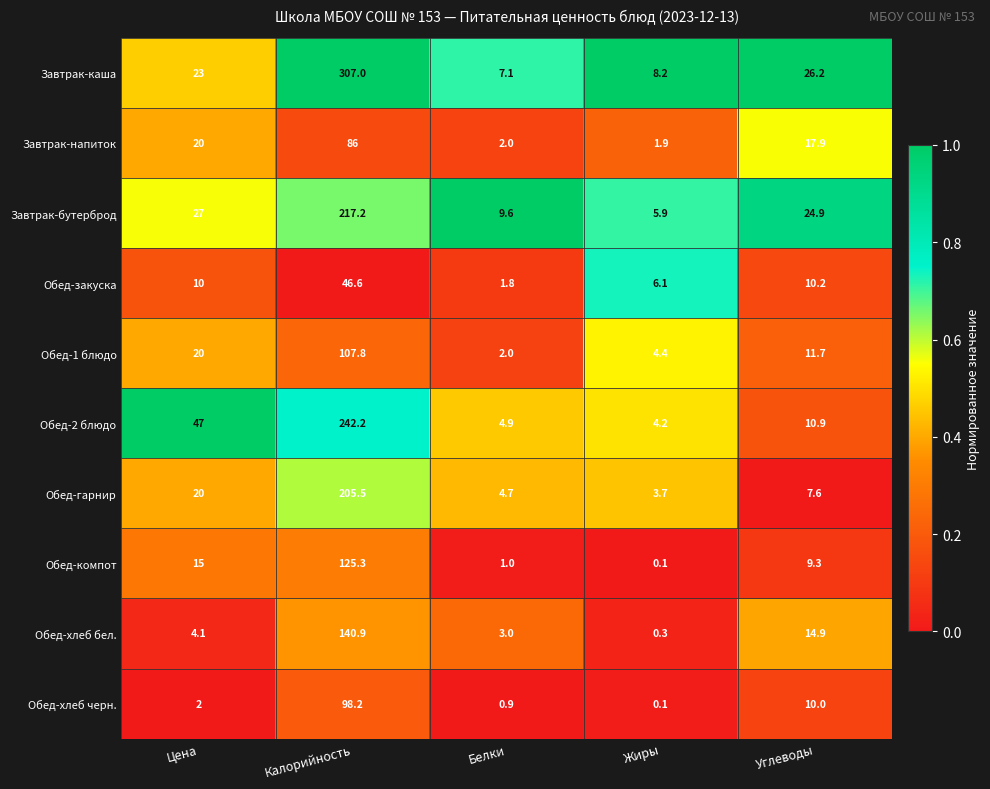

Which series changed the most between Калорийность and Жиры?

Завтрак-каша